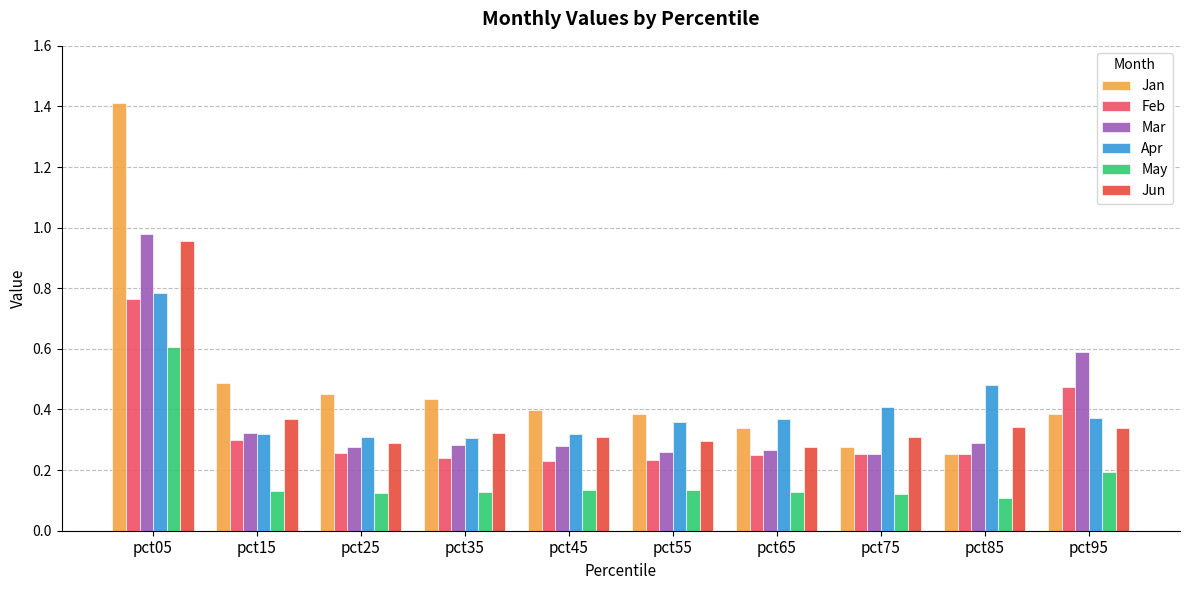

At which category is the sum across all series the highest?

pct05